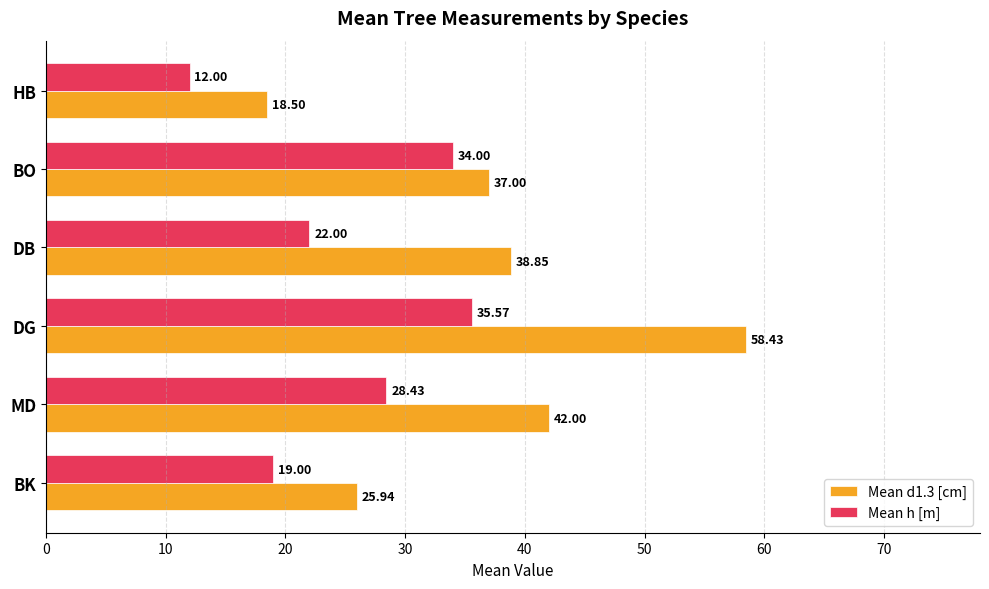

At how many categories does at least one series exceed 39?

2